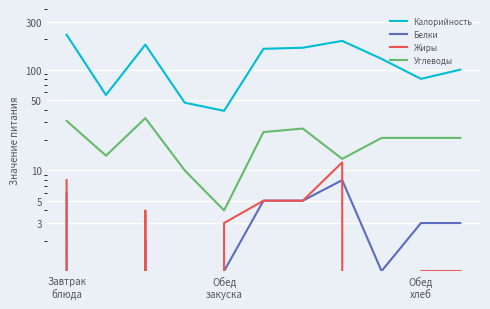

Is the value of Калорийность at 4 greater than the value of Углеводы at 8?

Yes